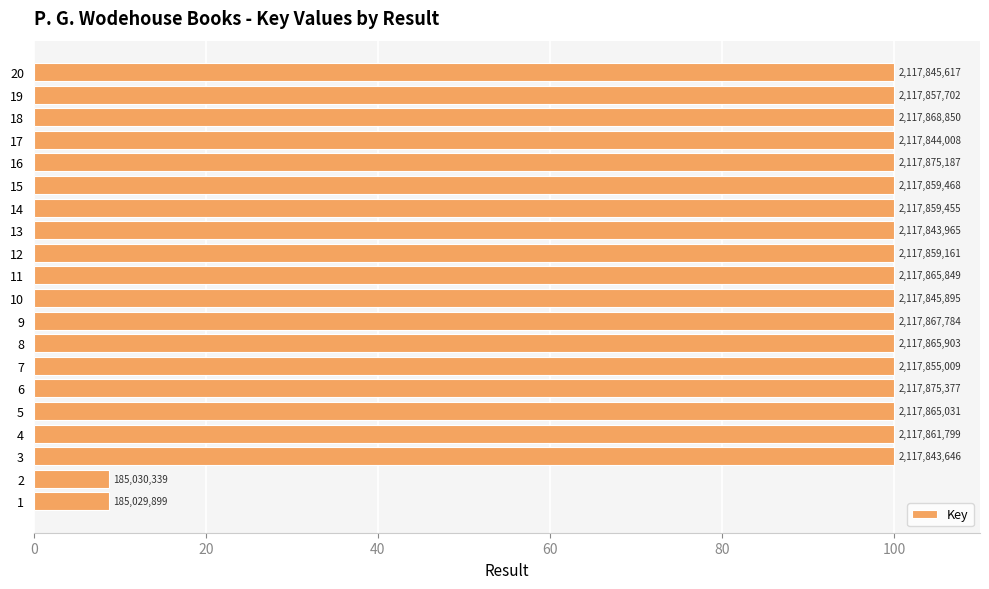

What is the average value?

90.9